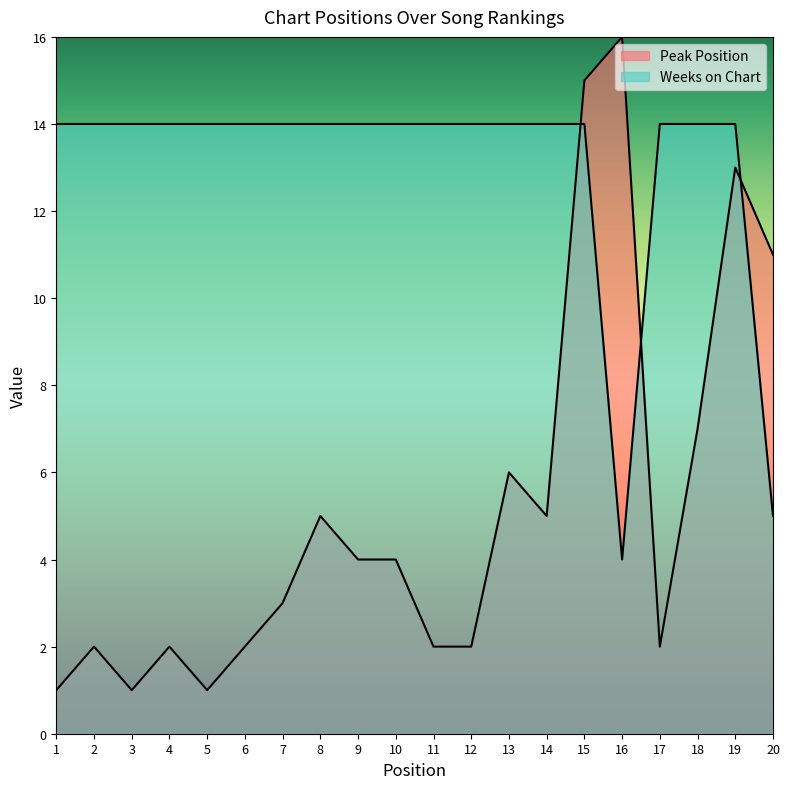

What is the difference between the highest and lowest values at 16?

12